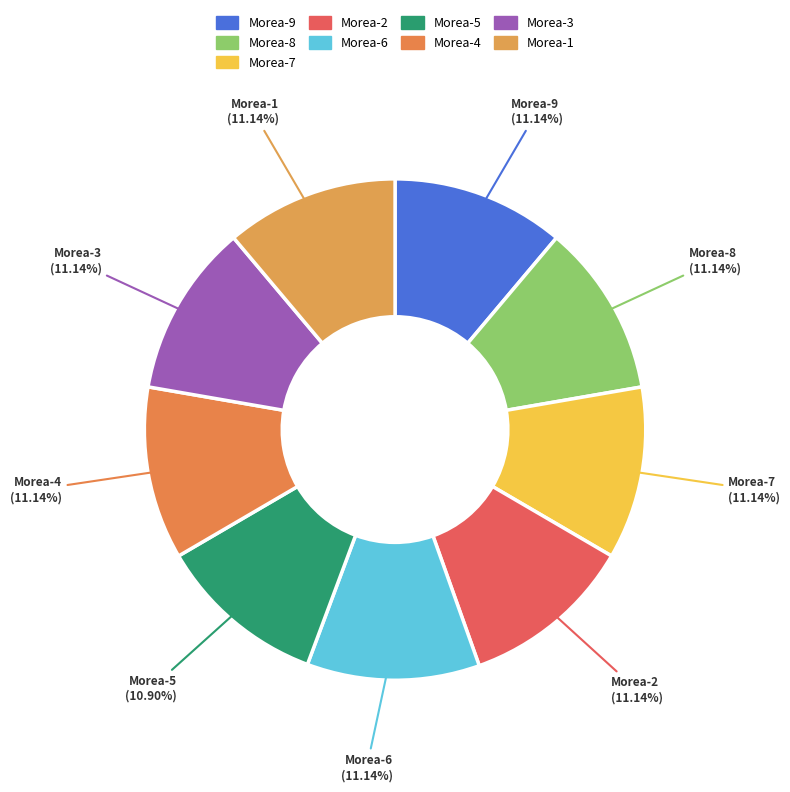

Does any single category account for the majority?

No